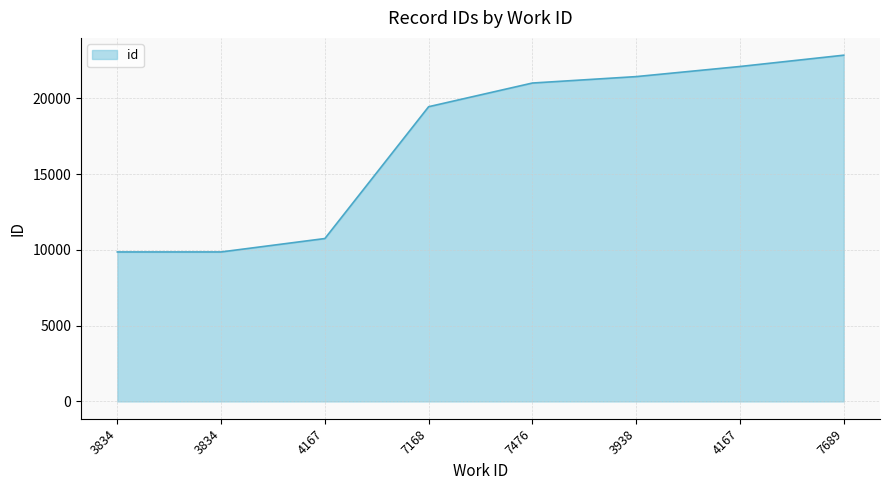

Which label corresponds to the largest value in the chart?

7689